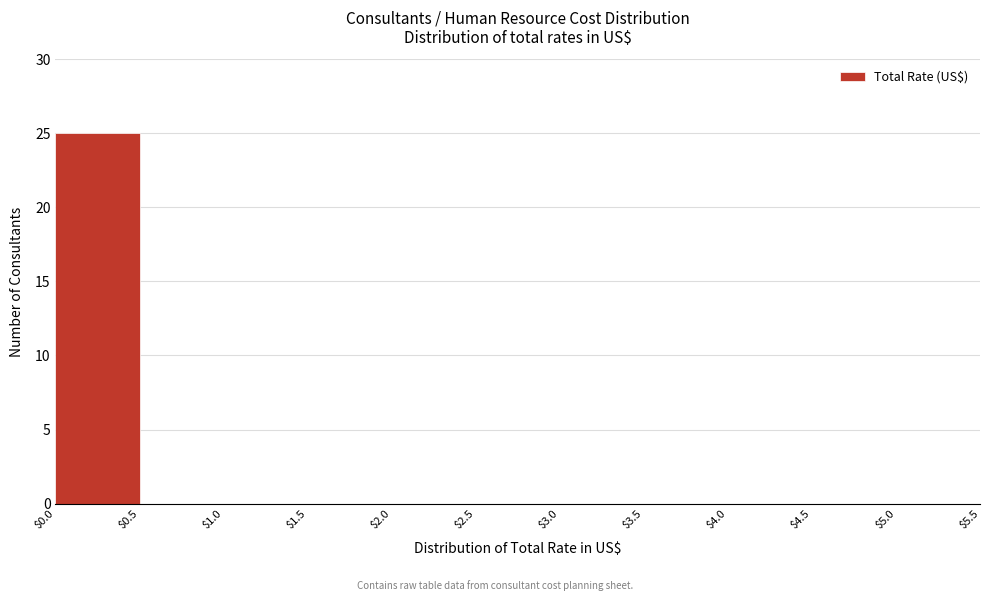

Which range on the x-axis has the tallest bar?

$0.0 to $0.5